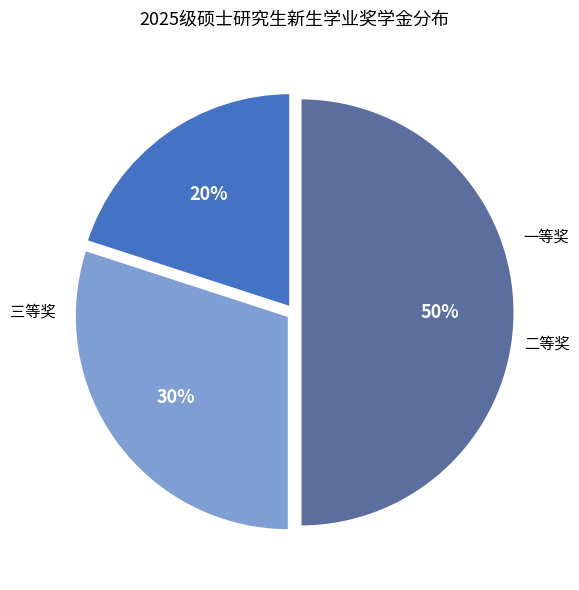

To the nearest percent, what is the average slice percentage?

33%